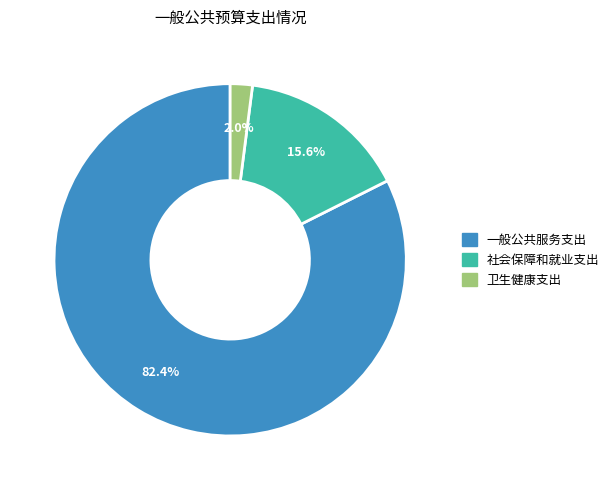

Do 一般公共服务支出 and 社会保障和就业支出 together represent more than half of the pie?

Yes